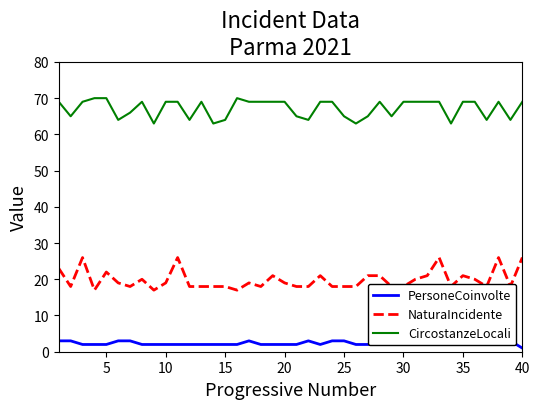

What are all the series names shown in the legend?

PersoneCoinvolte, NaturaIncidente, CircostanzeLocali